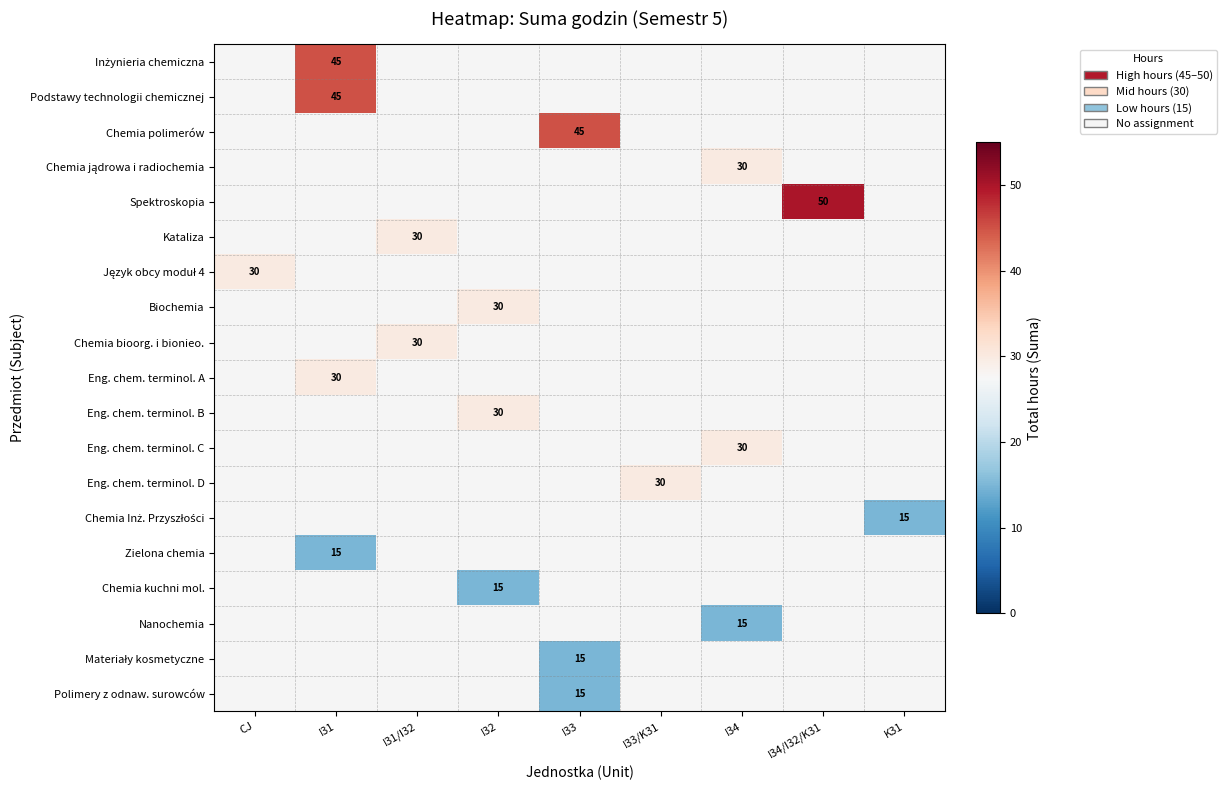

How many positive values does the Eng. chem. terminol. A series have?

1